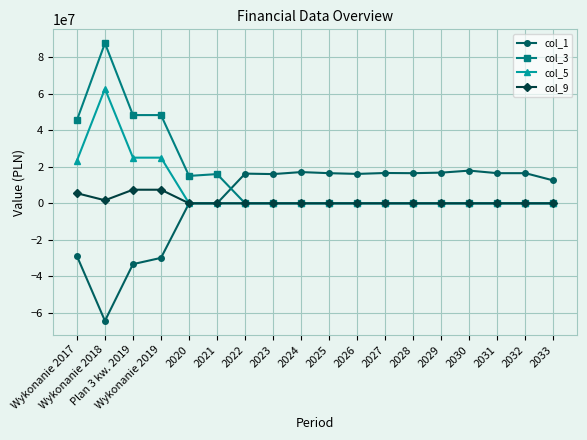

Which label corresponds to the smallest value in the chart?

Wykonanie 2018